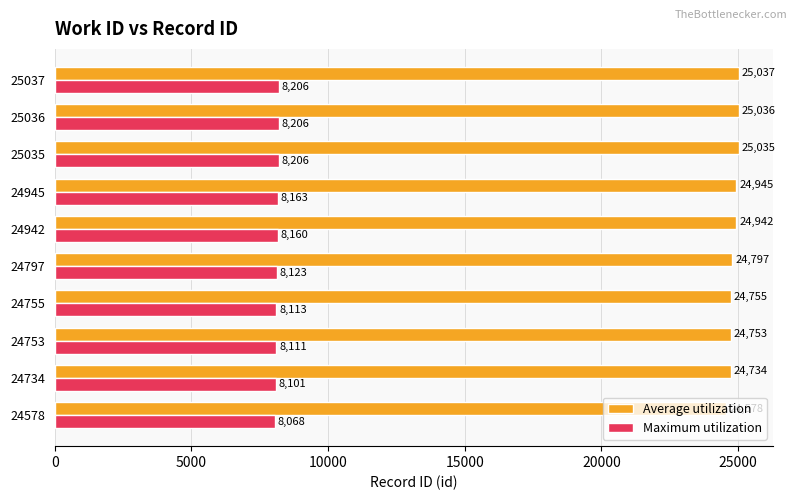

Is it true that Average utilization equals 25036 at 25036?

True